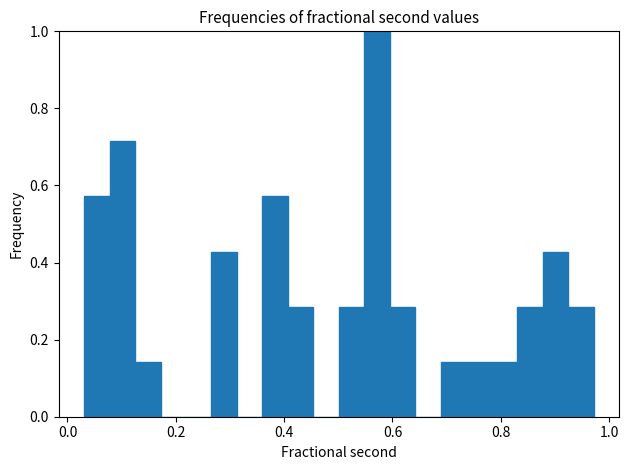

Around what value on the x-axis is the tallest bar? Give the approximate position of its centre, as read against the axis.

0.58